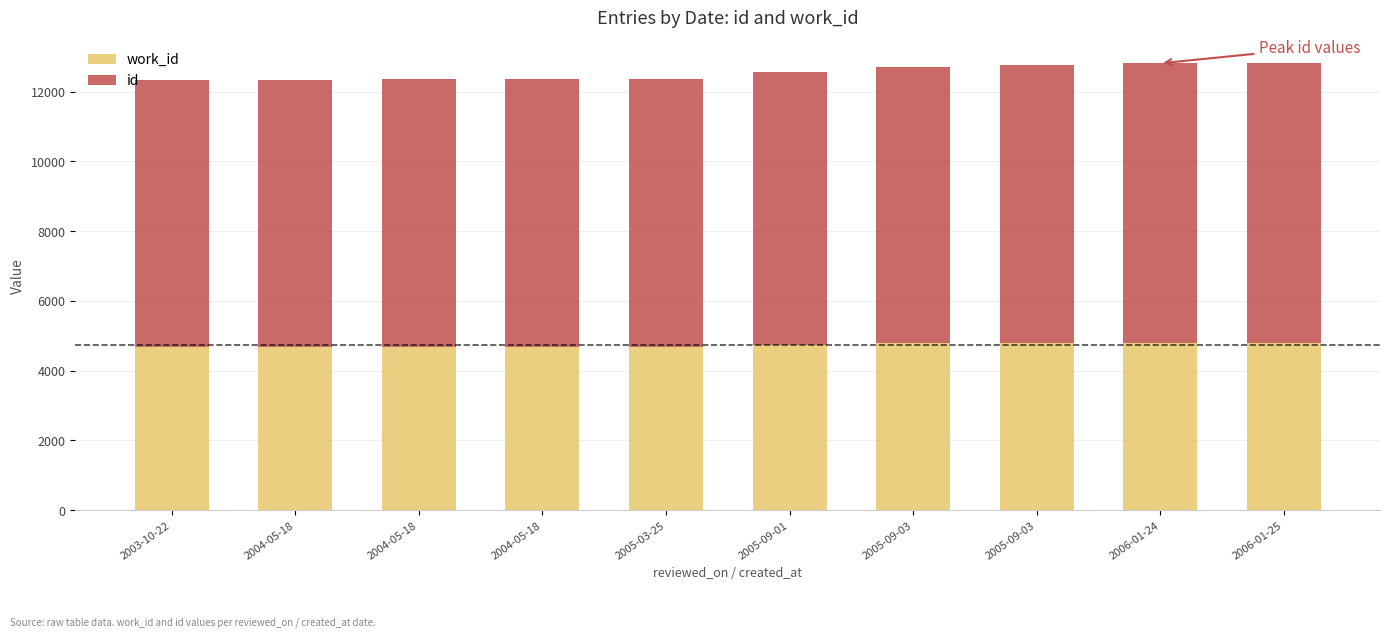

What is the difference between the second highest and second lowest values in the work_id series?

114